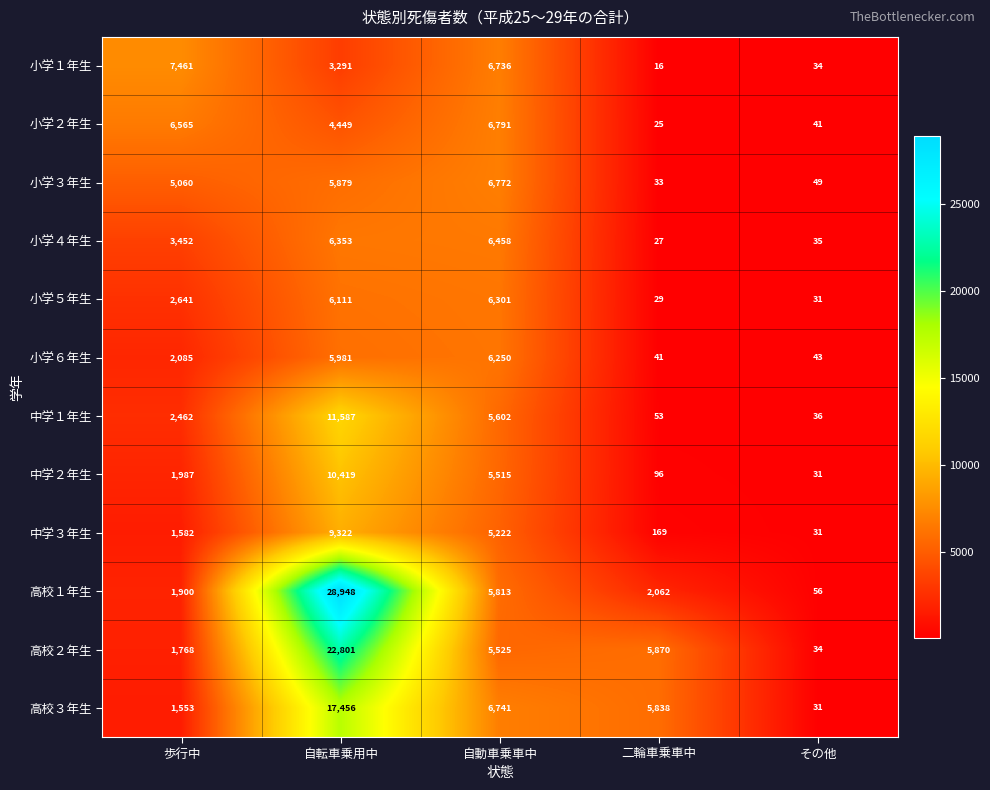

Between 歩行中 and その他, which series saw the biggest shift?

小学１年生